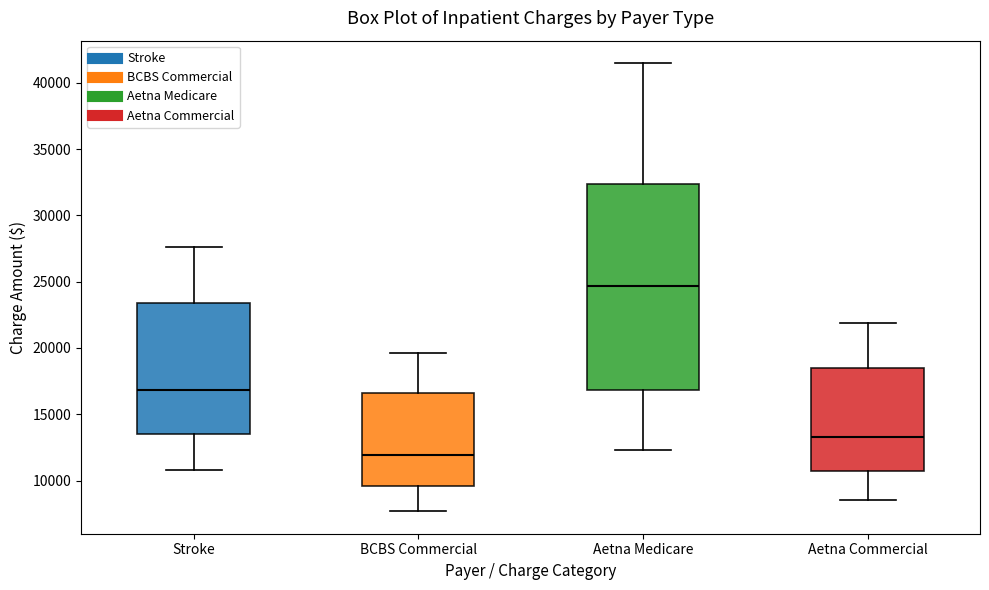

Which box's median line is the lowest?

BCBS Commercial